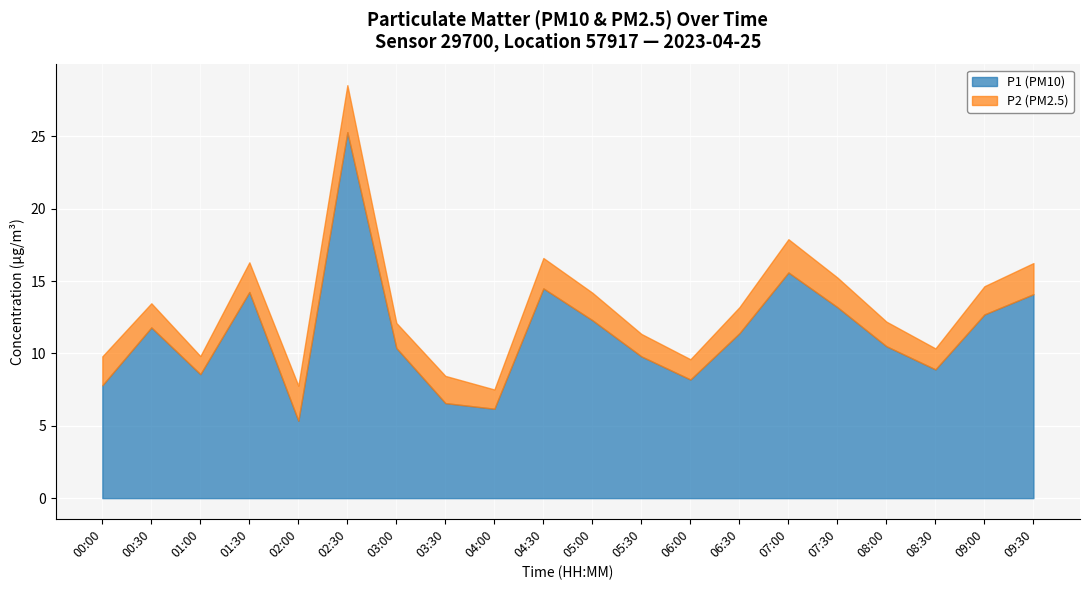

What is the maximum value shown in the chart?

25.3